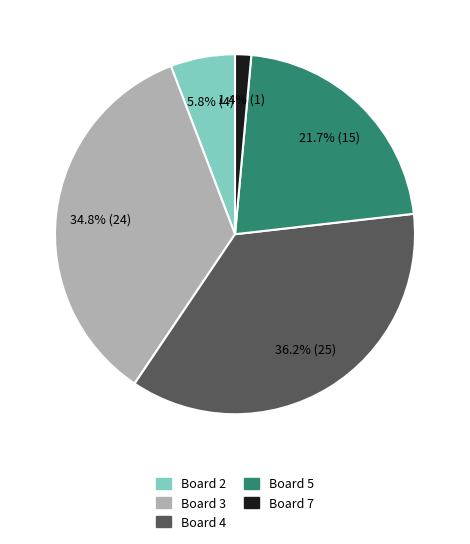

Is there any slice that represents more than half of the pie?

No